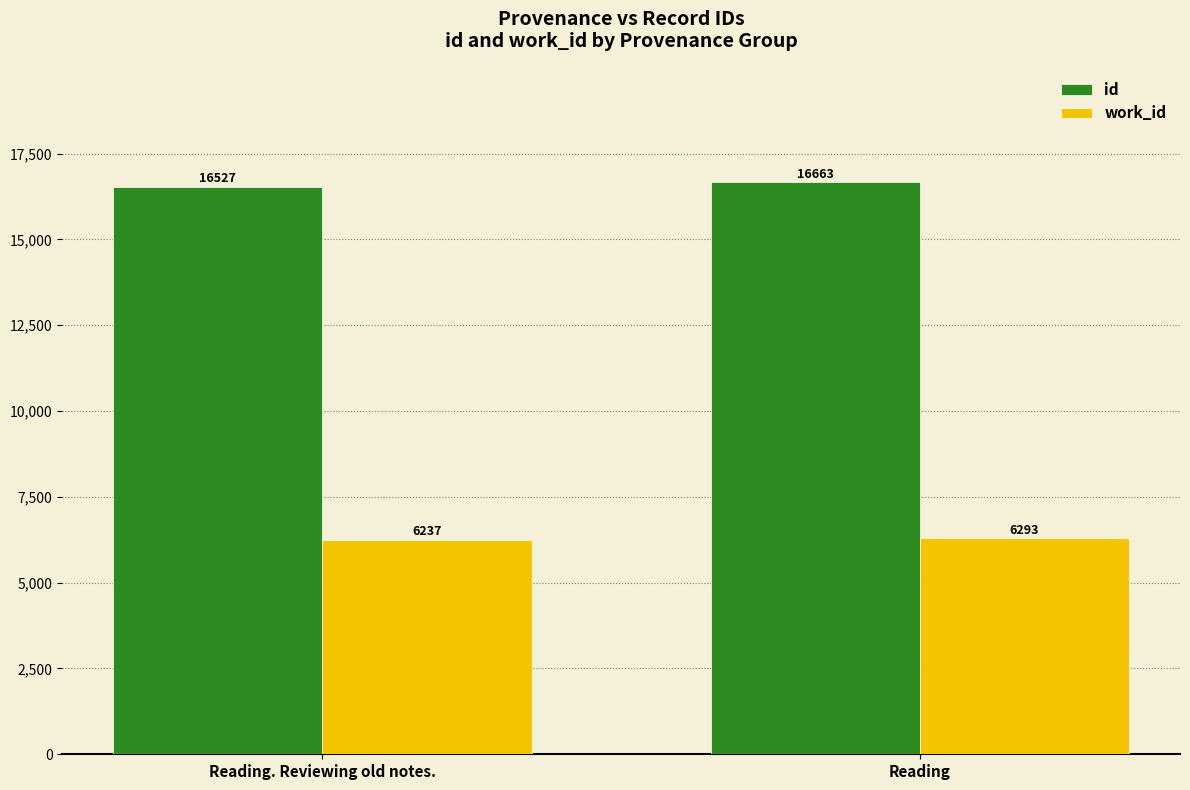

What are all the series names shown in the legend?

id, work_id